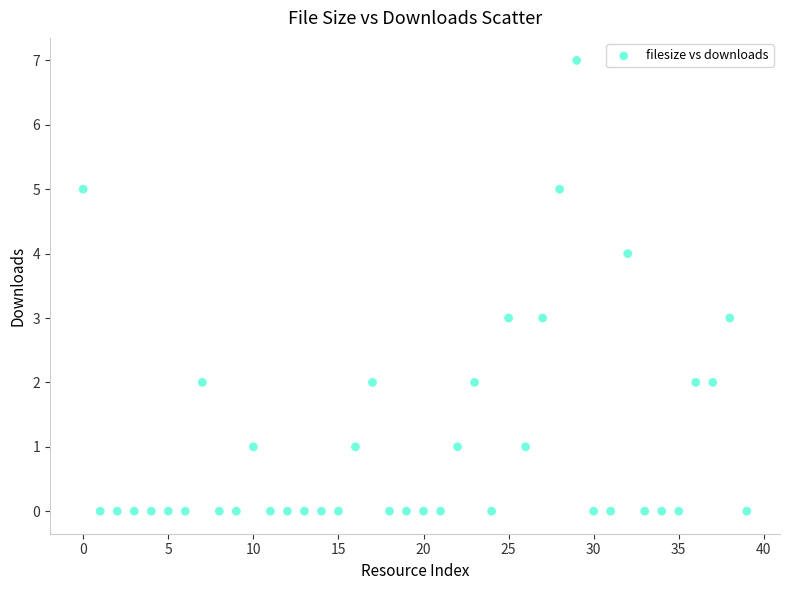

What is the range of Y values (max minus min)?

7